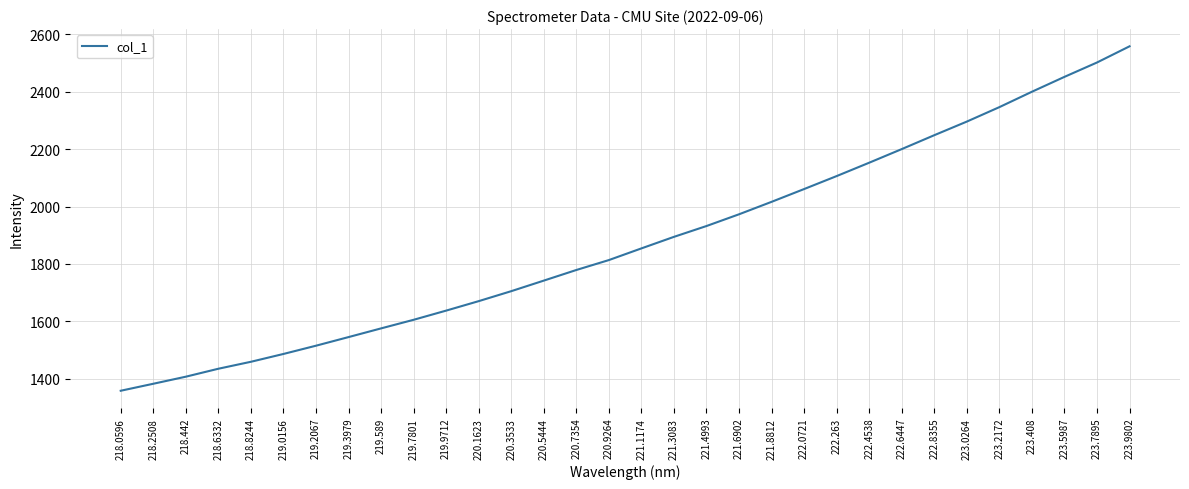

Rank the categories by value from lowest to highest.

218.0596, 218.2508, 218.442, 218.6332, 218.8244, 219.0156, 219.2067, 219.3979, 219.589, 219.7801, 219.9712, 220.1623, 220.3533, 220.5444, 220.7354, 220.9264, 221.1174, 221.3083, 221.4993, 221.6902, 221.8812, 222.0721, 222.263, 222.4538, 222.6447, 222.8355, 223.0264, 223.2172, 223.408, 223.5987, 223.7895, 223.9802